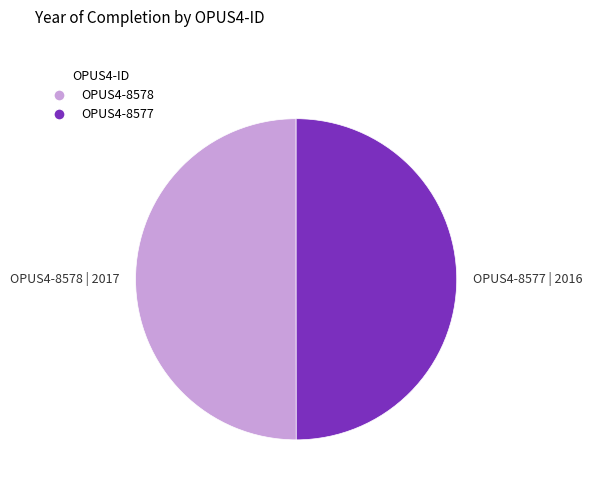

Do OPUS4-8577 and OPUS4-8578 together represent more than half of the pie?

Yes